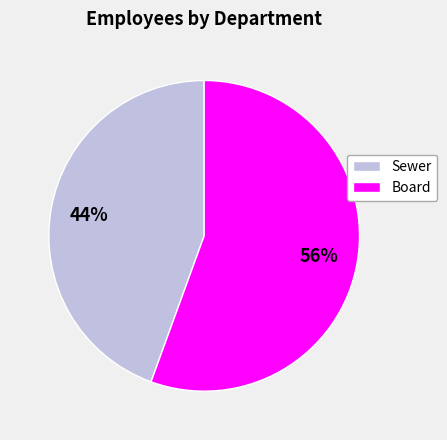

What is the smallest slice in the pie chart?

Sewer